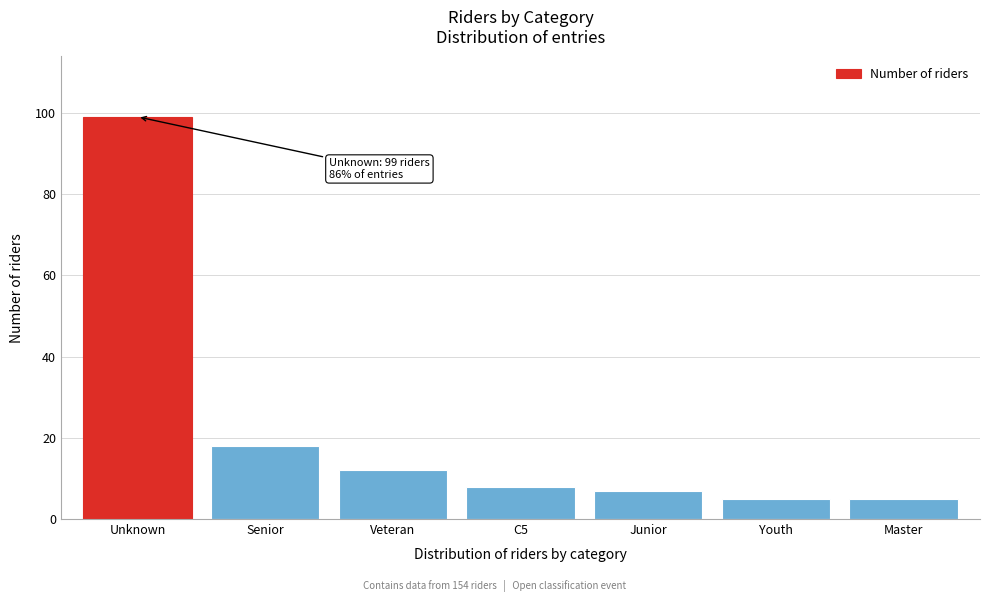

Reading left to right, what are all the values shown in this chart?

Unknown=99	Senior=18	Veteran=12	C5=8	Junior=7	Youth=5	Master=5